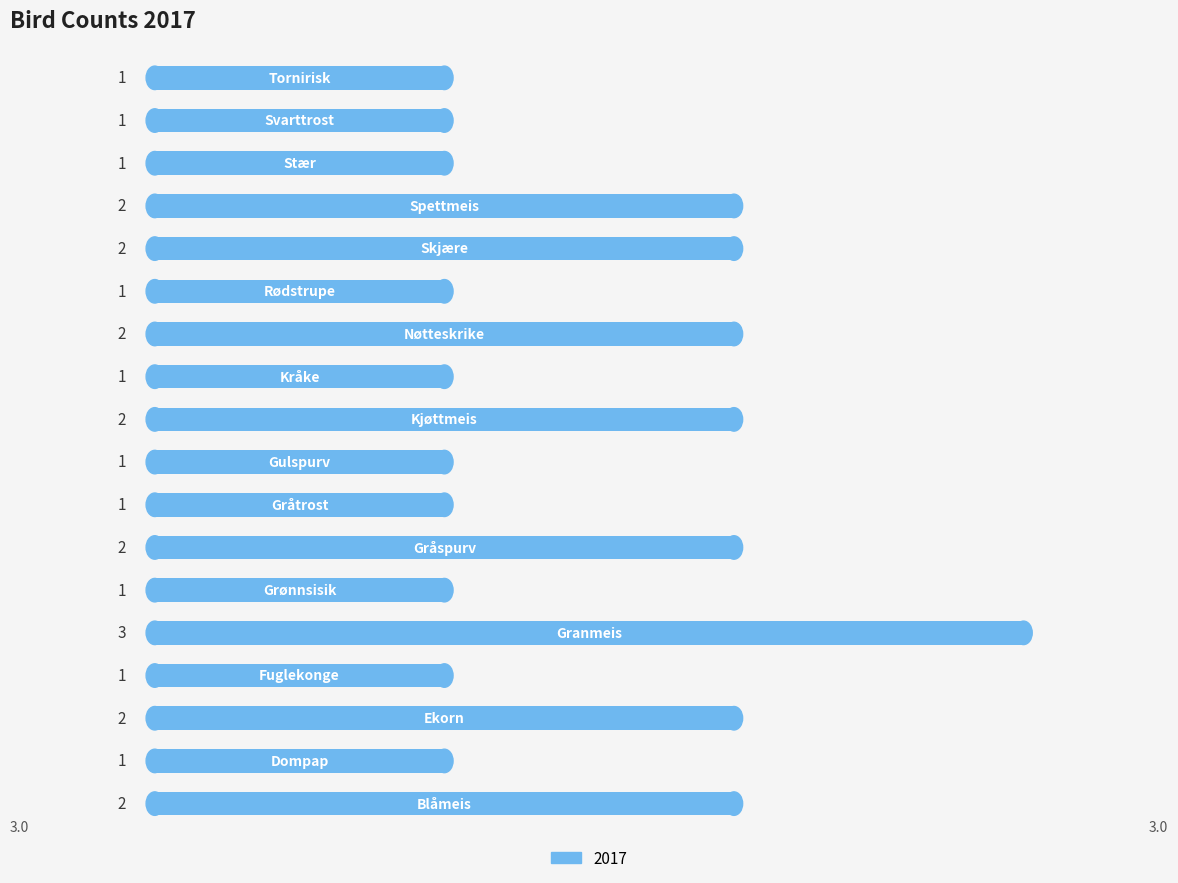

Reading bottom to top, extract all data points from this chart.

2	1	2	1	3	1	2	1	1	2	1	2	1	2	2	1	1	1